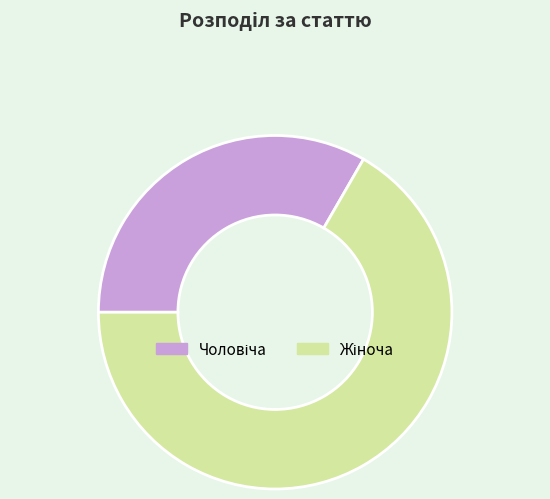

Is there a majority slice in this chart?

Yes